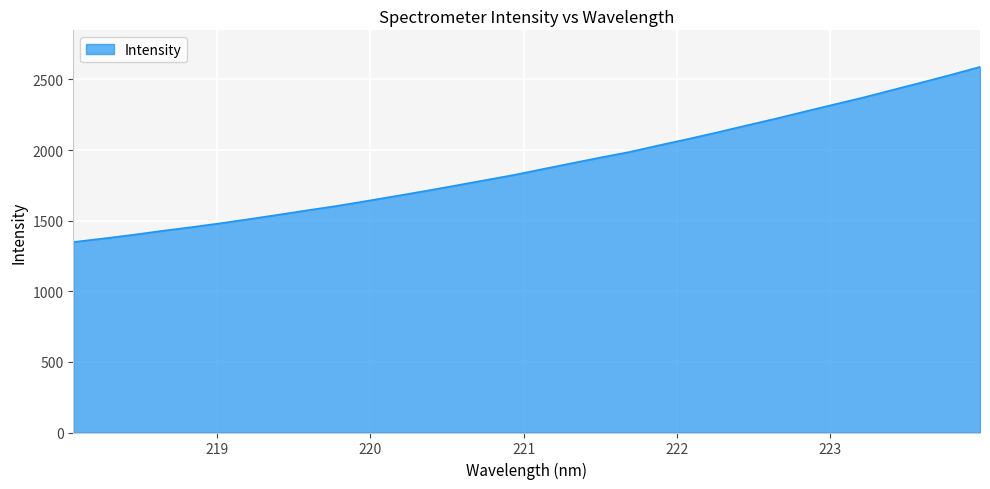

What is the greatest value displayed?

2588.9